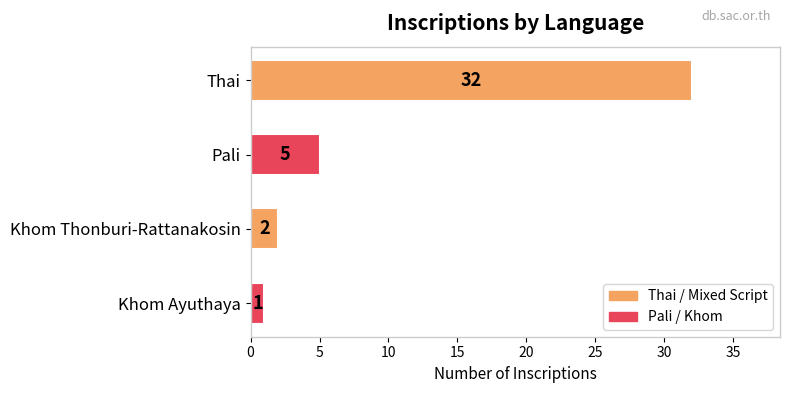

How many bars are there in total?

4